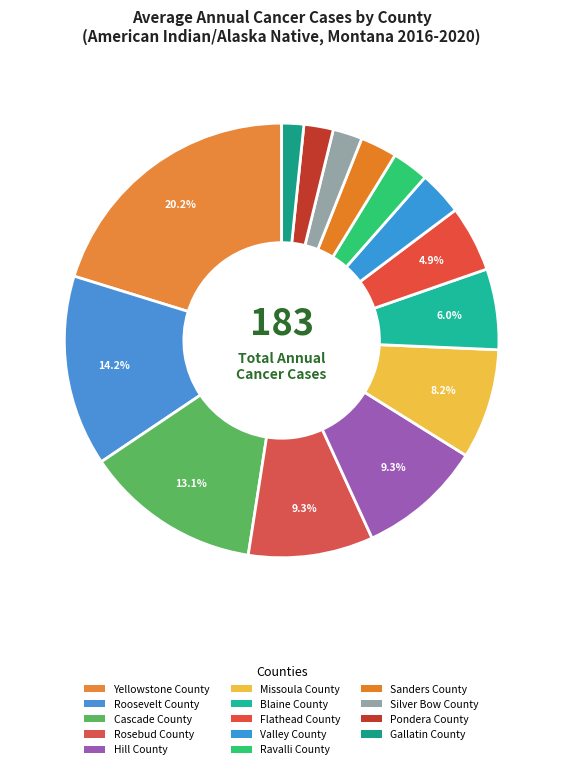

Combined, do Sanders County and Silver Bow County account for over 50%?

No